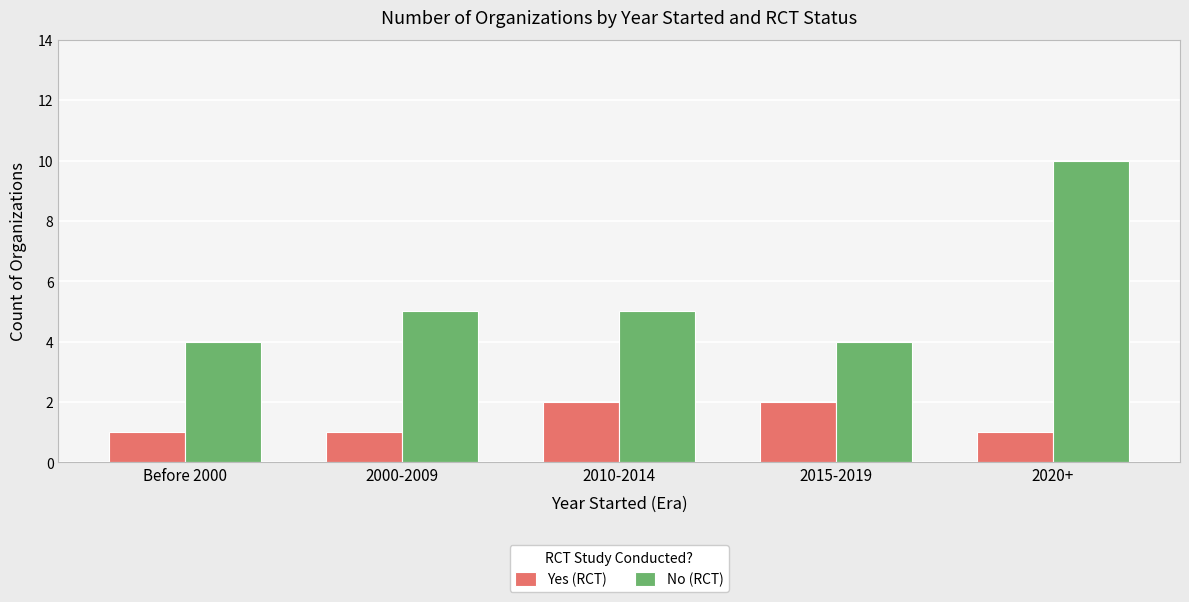

How many Yes (RCT) values are between 1 and 2?

5